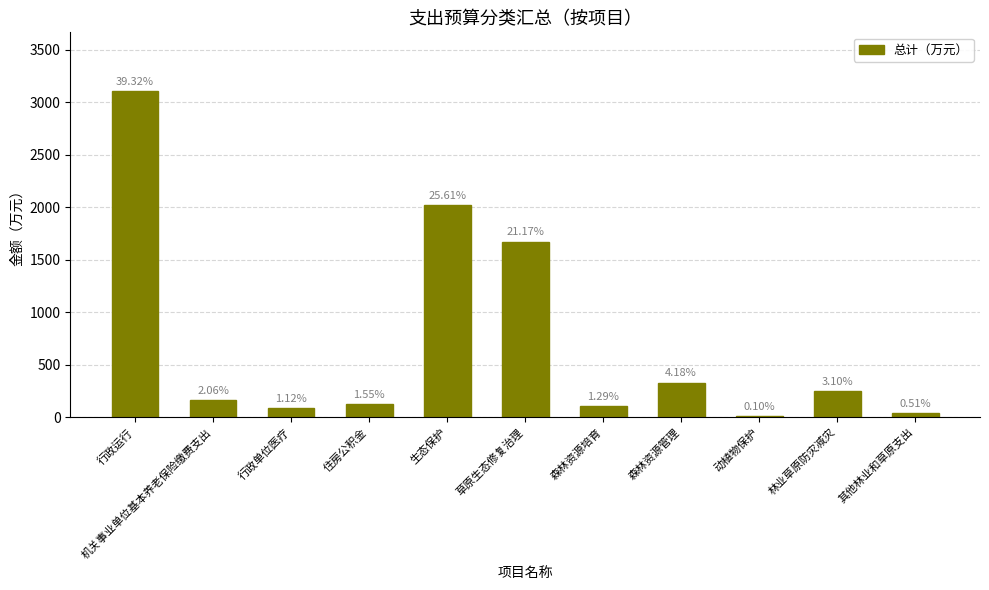

What is the label of the 4th bar from the right?

森林资源管理